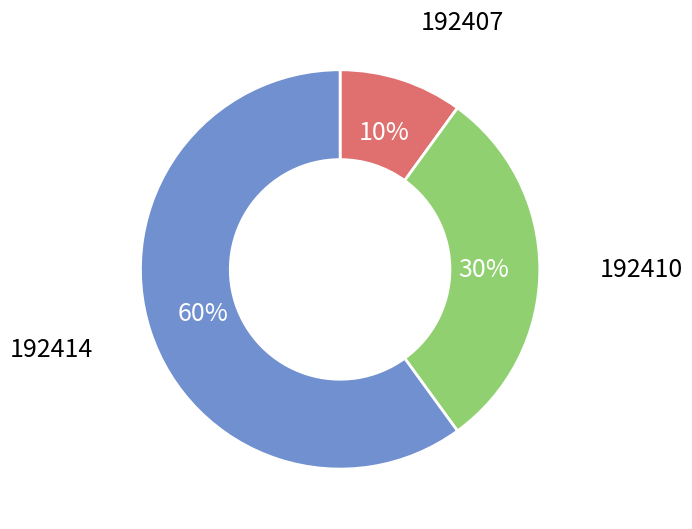

To the nearest percent, what percentage of the pie is 192410?

30%